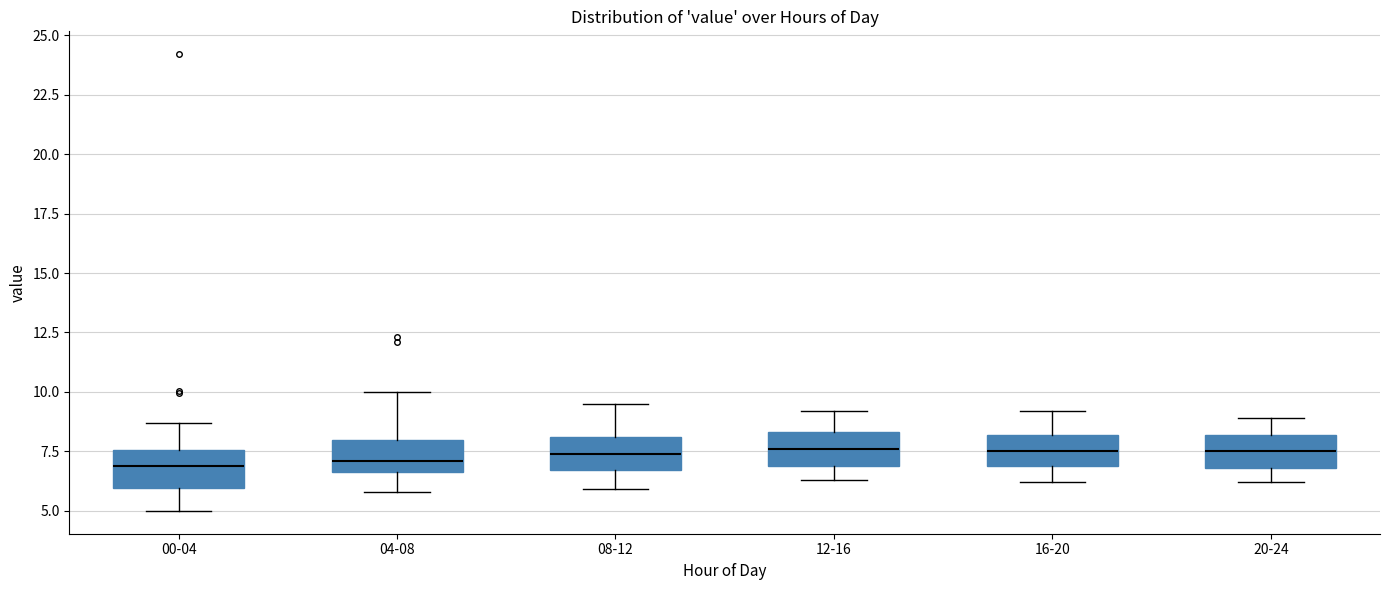

Reading left to right, read every box against the y-axis: the position of its median line, the range the box covers, and the ends of its whiskers. The values are not printed on the chart, so give them approximately, as read against the axis.

00-04: median 7.0, box 6.0 to 7.5, whiskers 5.0 to 8.5
04-08: median 7.0, box 6.5 to 8.0, whiskers 6.0 to 10.0
08-12: median 7.5, box 6.5 to 8.0, whiskers 6.0 to 9.5
12-16: median 7.5, box 7.0 to 8.5, whiskers 6.5 to 9.0
16-20: median 7.5, box 7.0 to 8.0, whiskers 6.0 to 9.0
20-24: median 7.5, box 7.0 to 8.0, whiskers 6.0 to 9.0